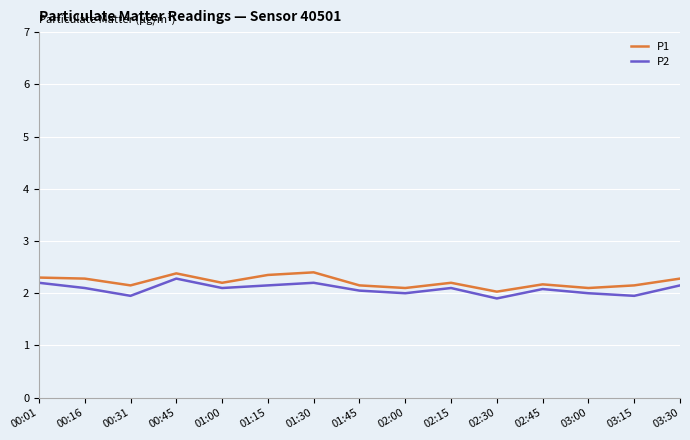

Is the value of P1 at 01:30 greater than the value of P2 at 00:01?

Yes